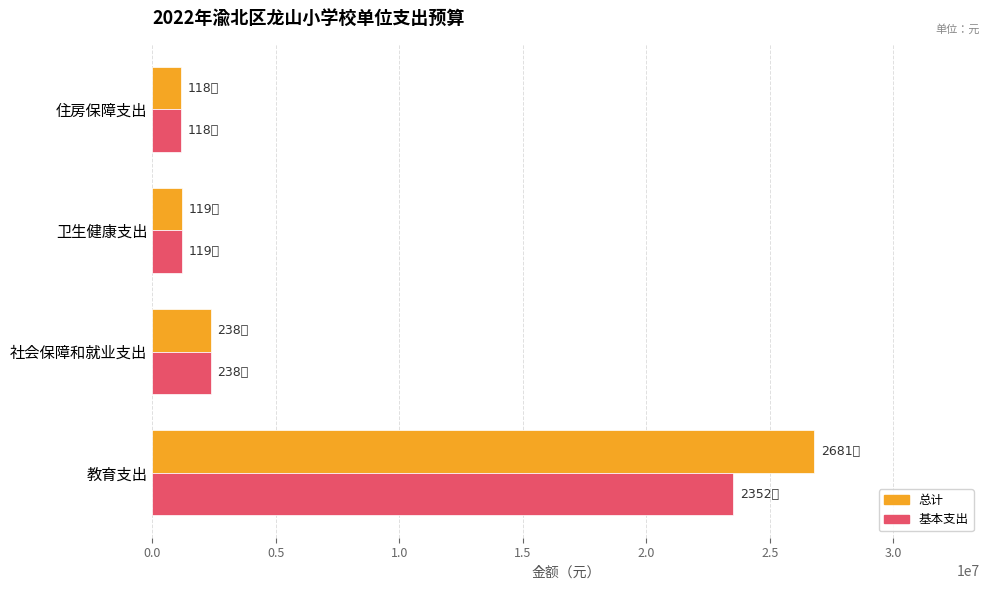

What is the maximum value shown in the chart?

26806903.1